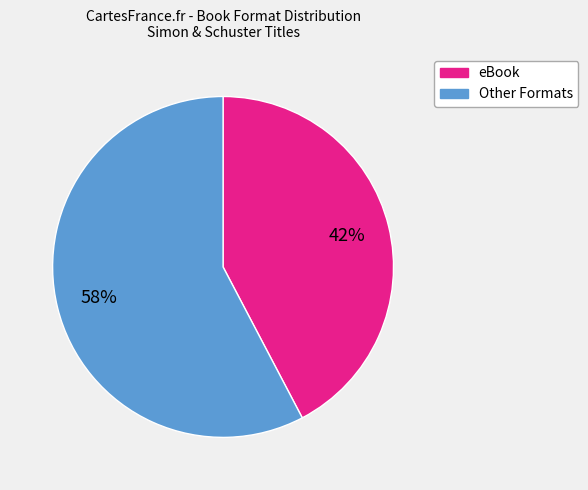

To the nearest percent, what is the average slice percentage?

50%